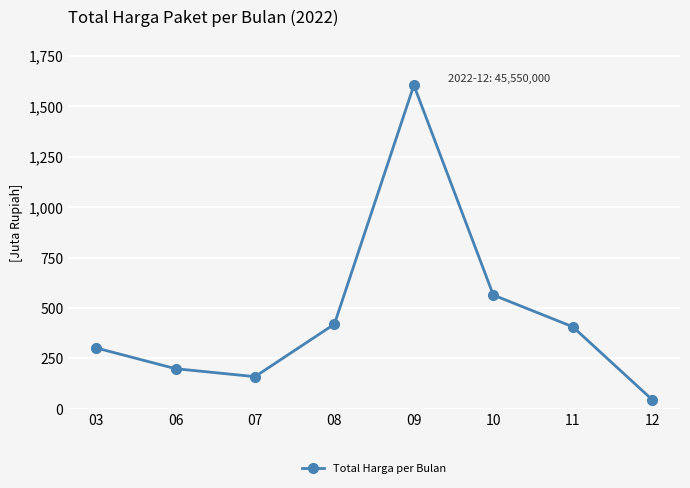

Which label corresponds to the largest value in the chart?

09